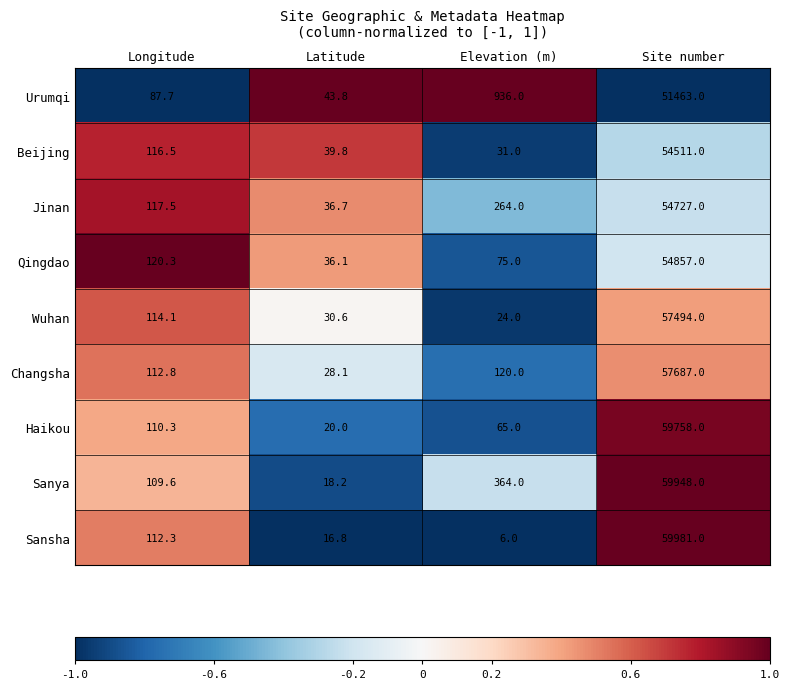

True or false: Haikou has a value of 95979.1 at Site number.

False